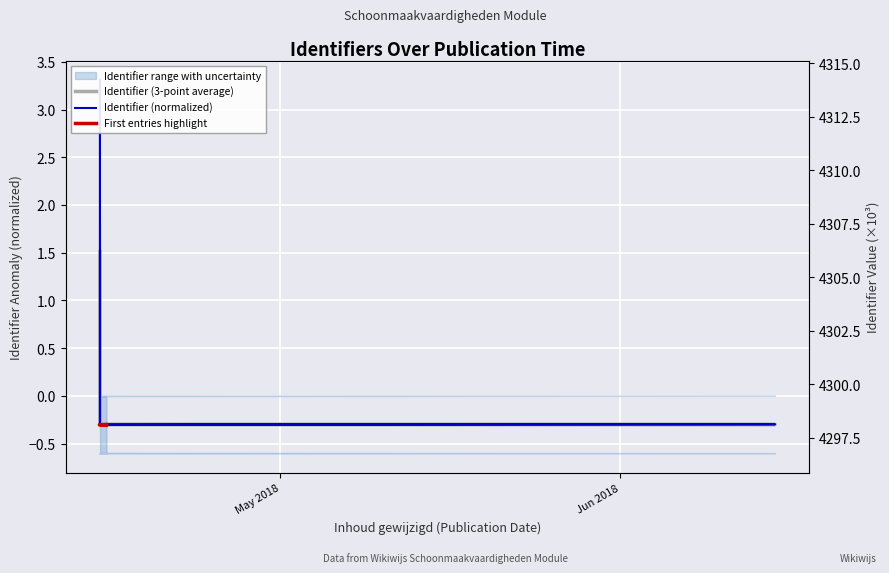

Is it true that the value at 2018-05-14 13:01:54 is -0.2?

False